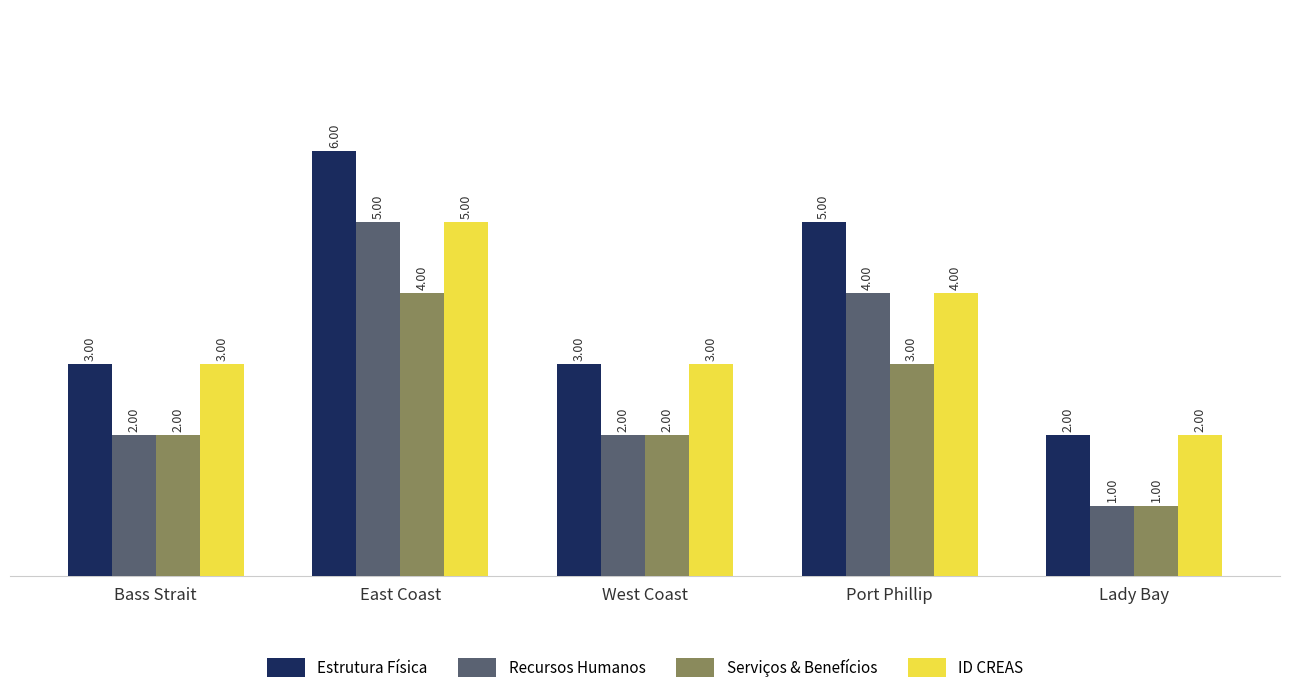

At which label does ID CREAS reach its minimum?

Lady Bay